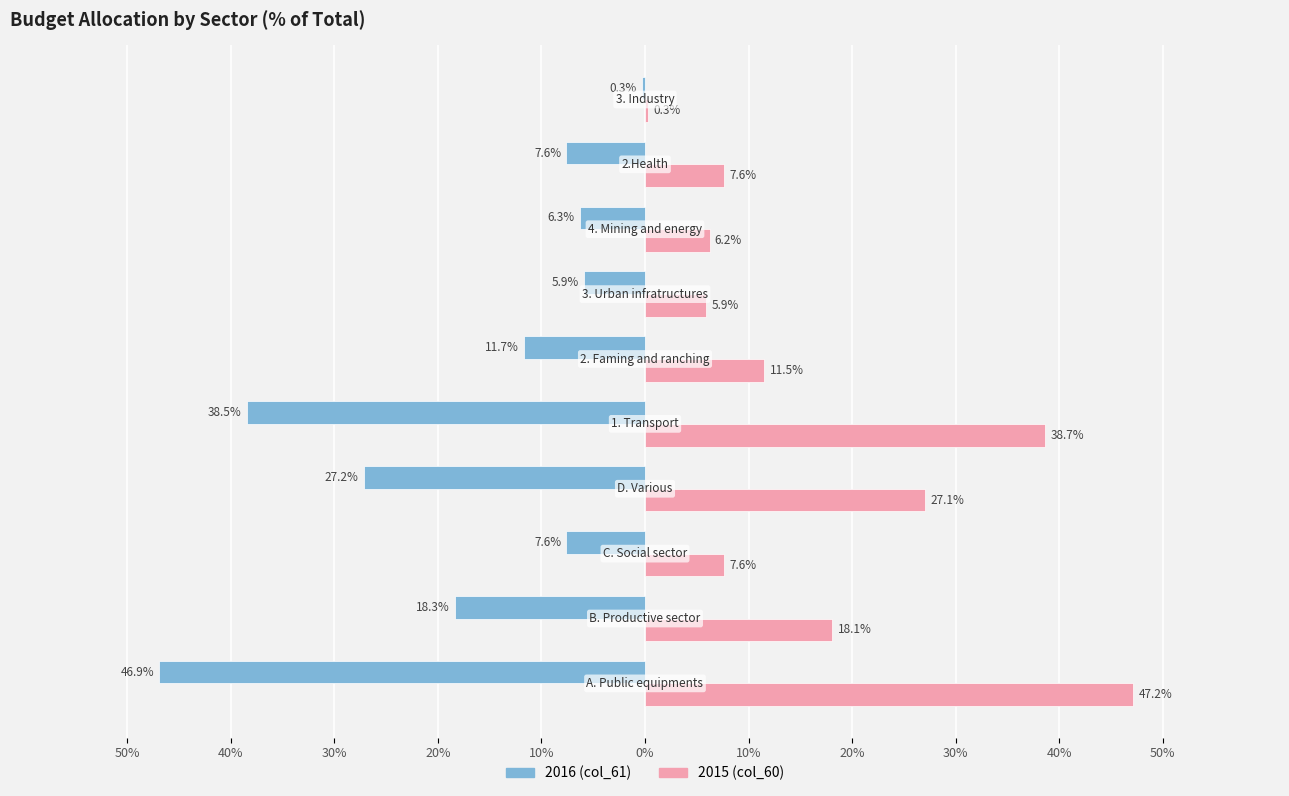

Rank the series by their maximum value, from lowest to highest.

2016 (col_61), 2015 (col_60)